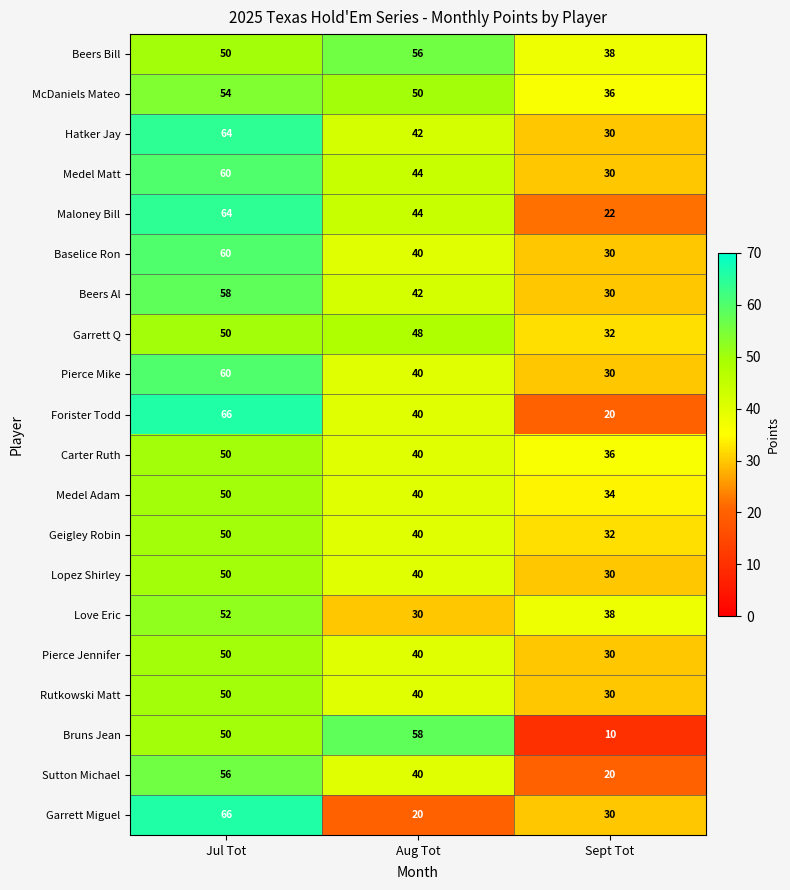

Which label corresponds to the smallest value in the chart?

Sept Tot